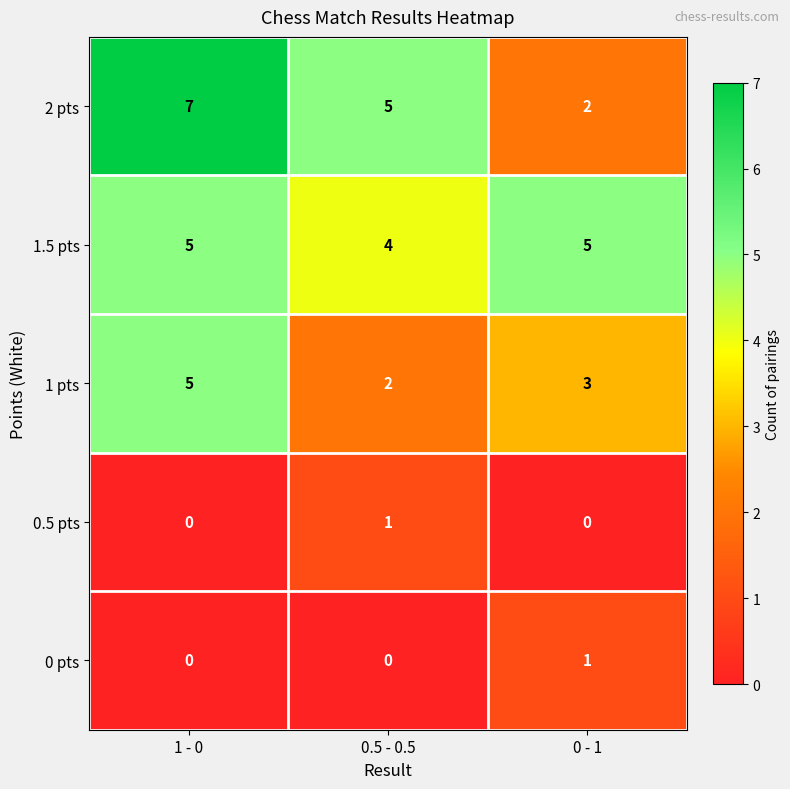

What is the average value of the 2 pts series?

5